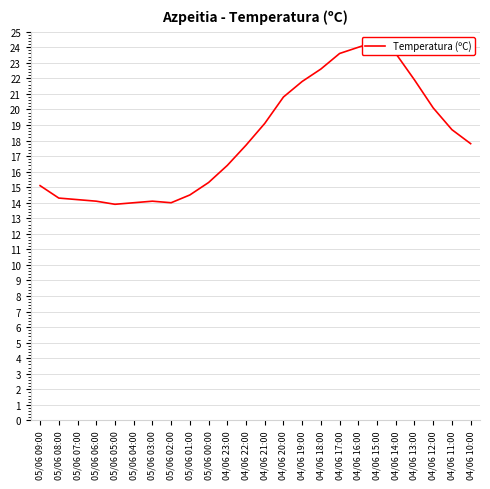

How many lines are shown in the chart?

1